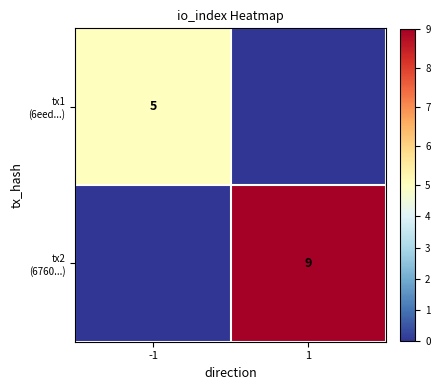

At which category is the sum across all series the highest?

1